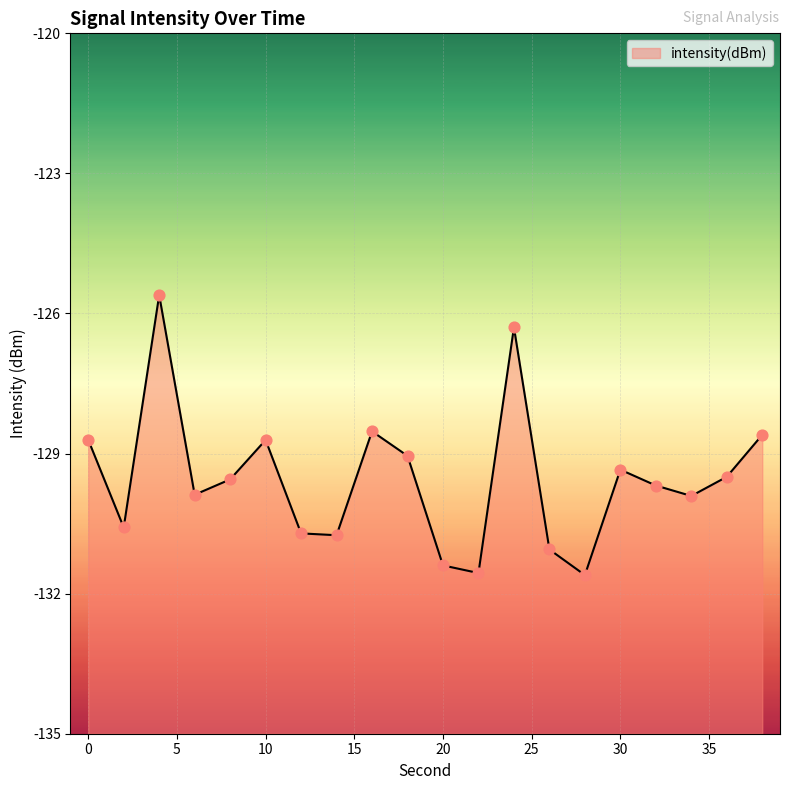

What is the change in value from 12 to 30?

+1.4